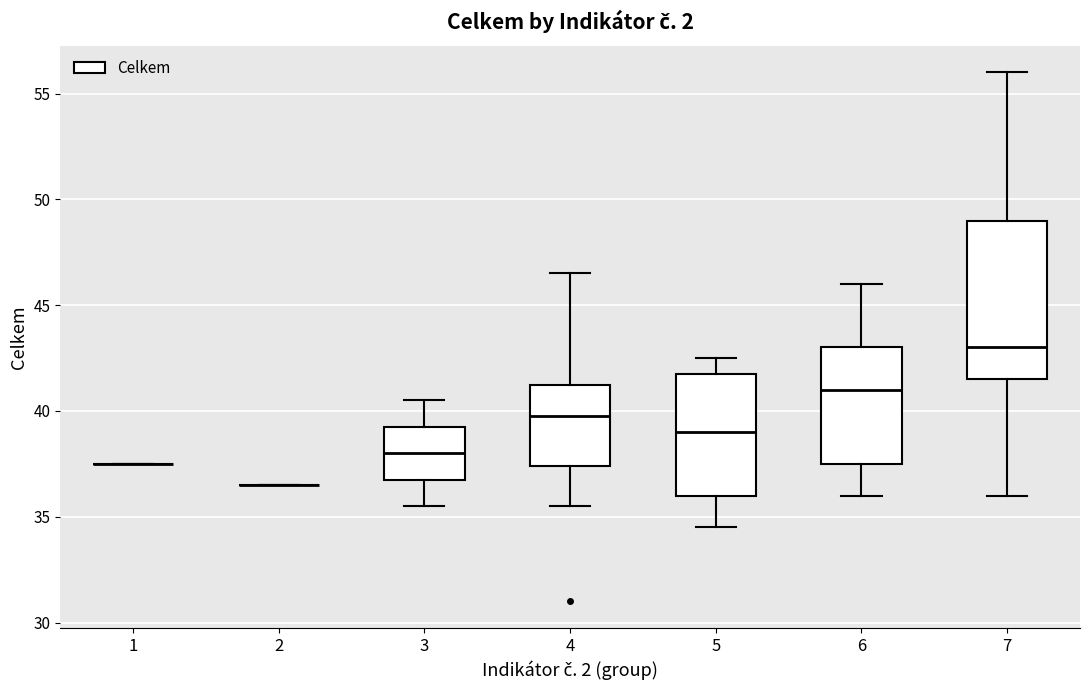

Which box is the tallest, from its lower edge to its upper edge?

7